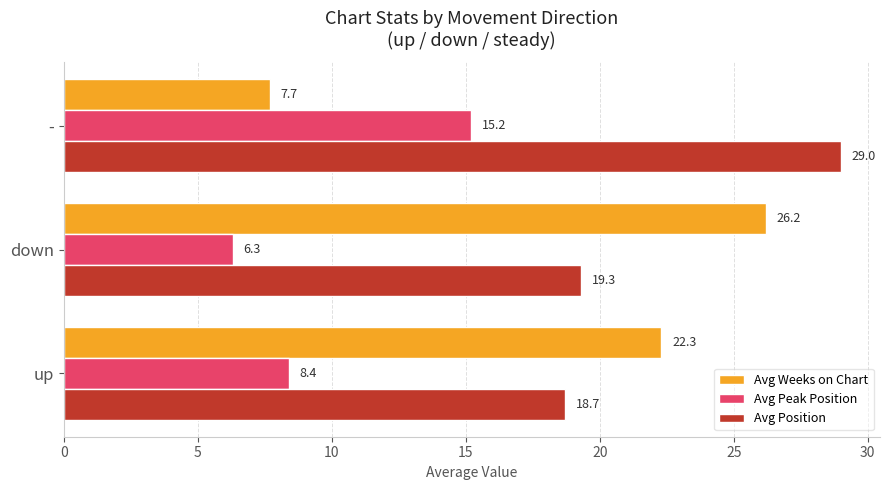

Rank the series by their average value, from highest to lowest.

Avg Position, Avg Weeks on Chart, Avg Peak Position